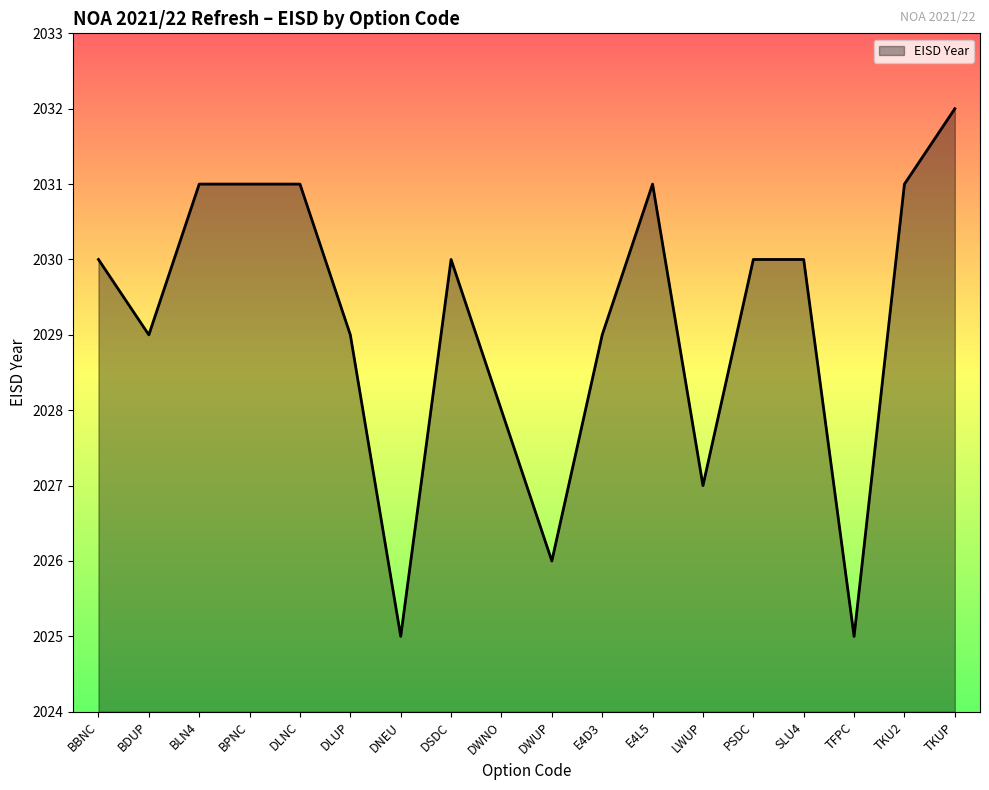

True or false: the data shows 2792 at TFPC.

False